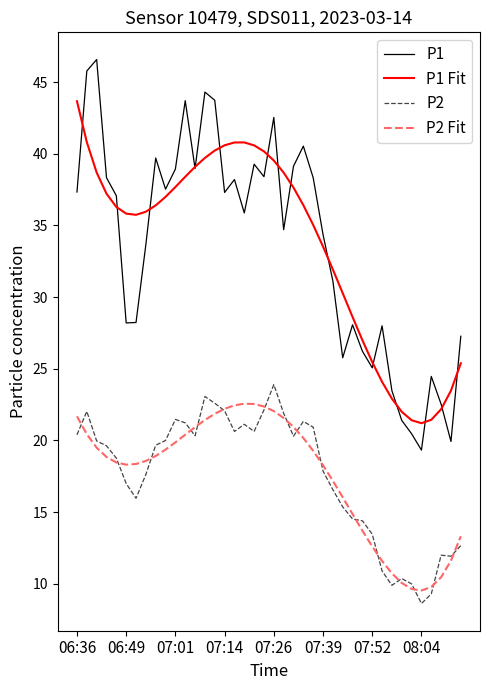

What is the maximum value for P1?

46.6